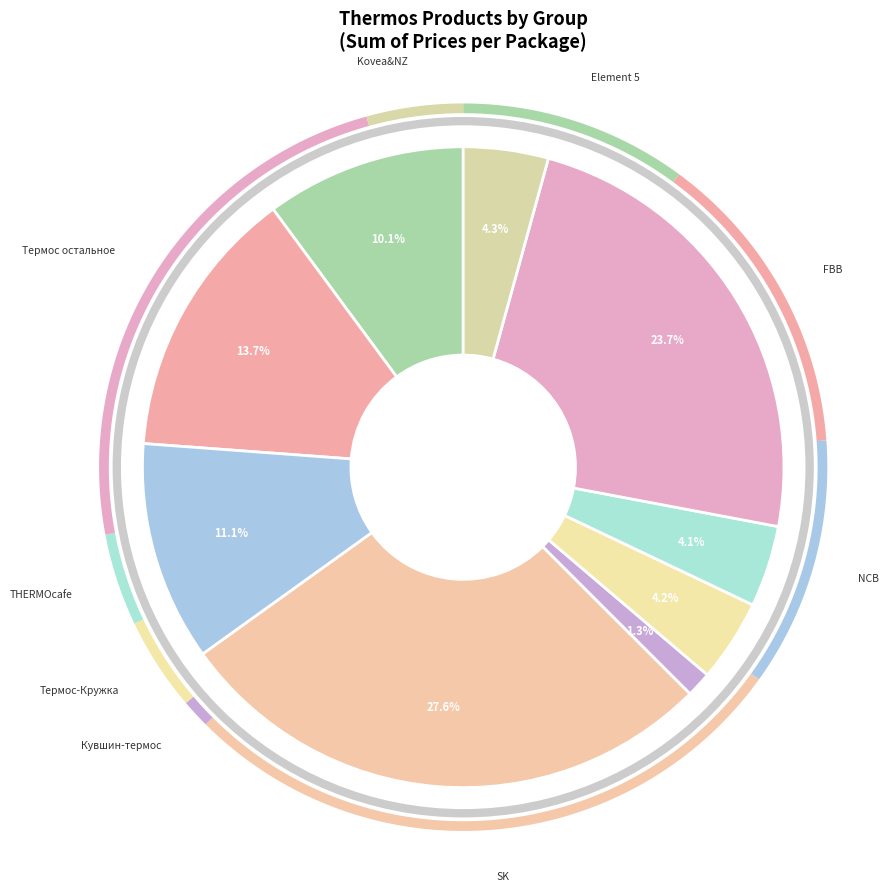

Does SK represent more than half of the total?

No